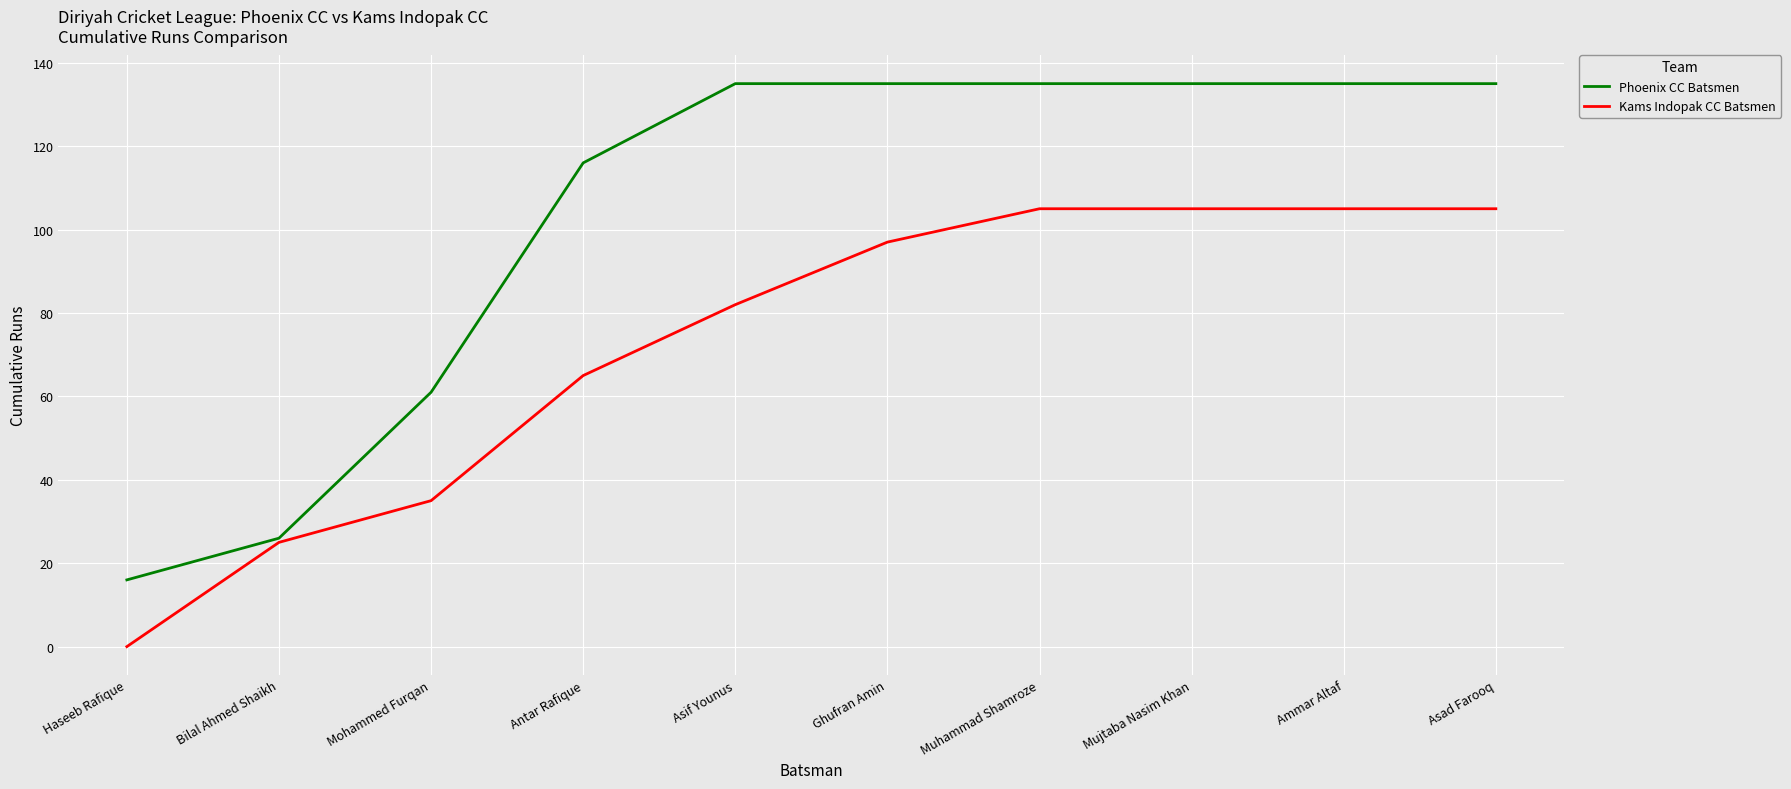

Which series has the largest total across all categories?

Phoenix CC Batsmen